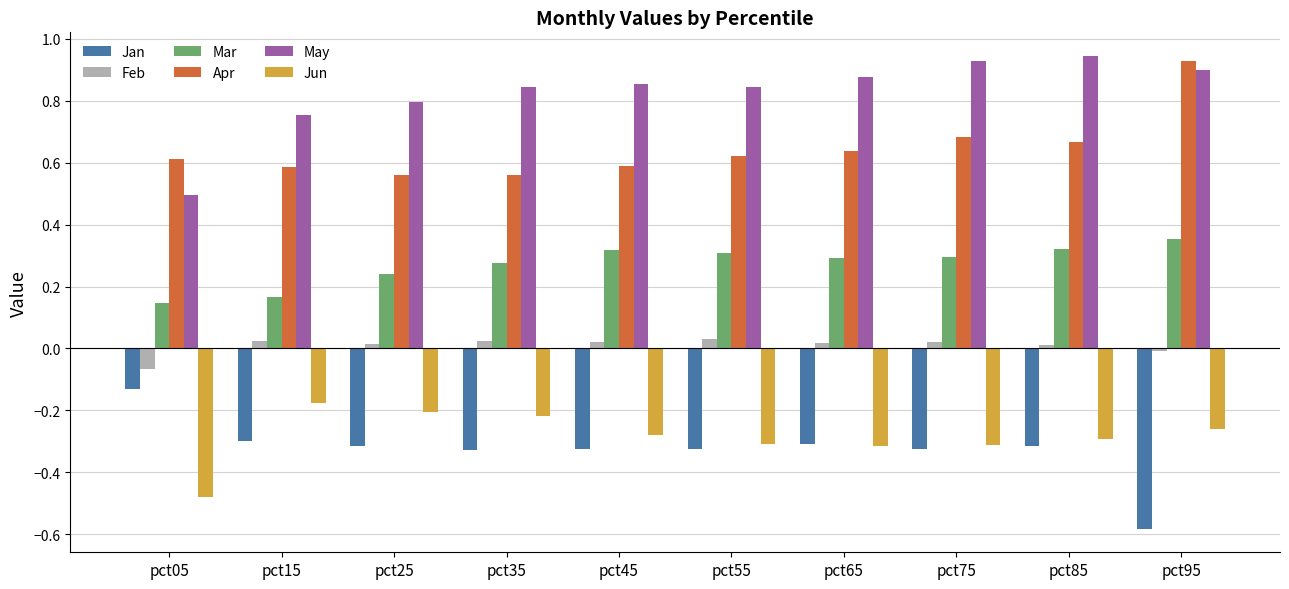

Which series has the largest total across all categories?

May